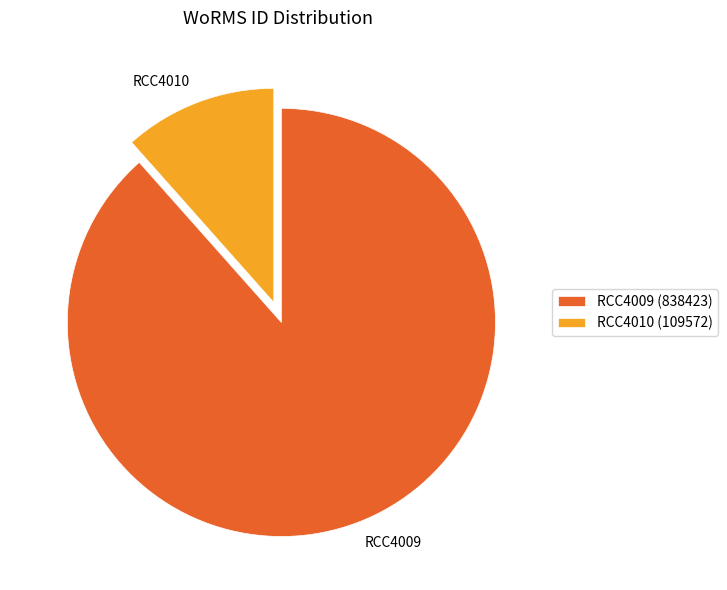

Count the number of slices in the pie.

2